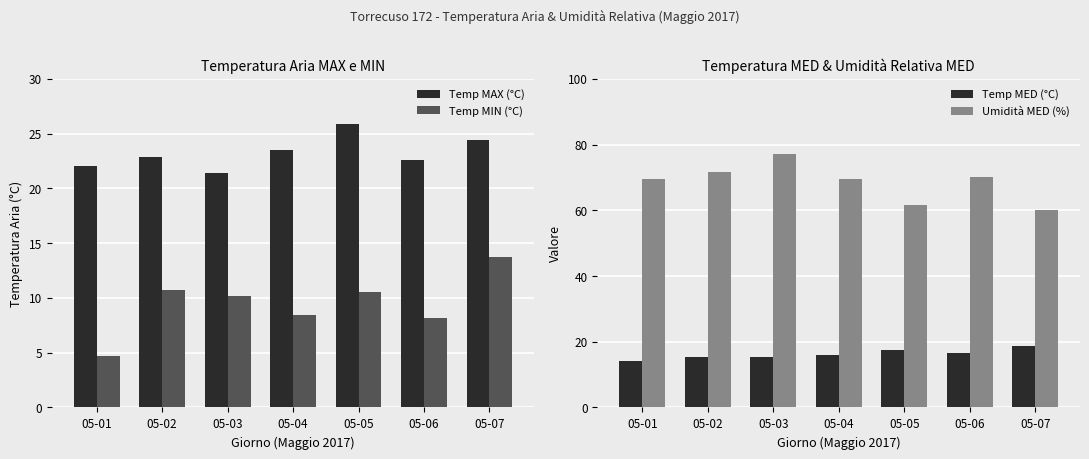

Which category has the lowest value in the Temp MAX (°C) series?

05-03